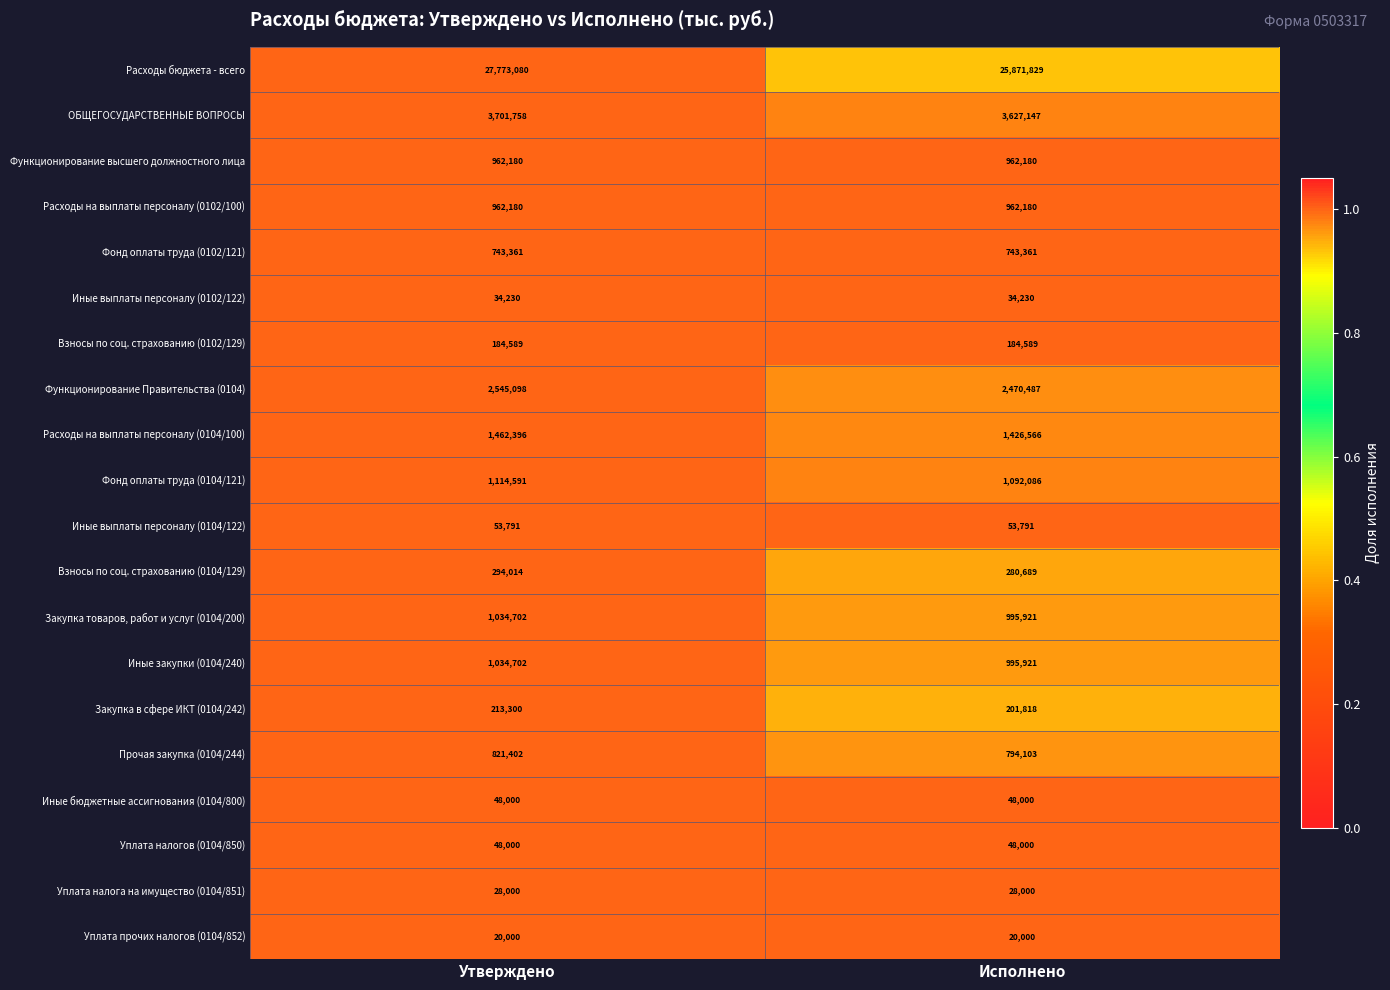

What is the total value across all series at Исполнено?

40840898